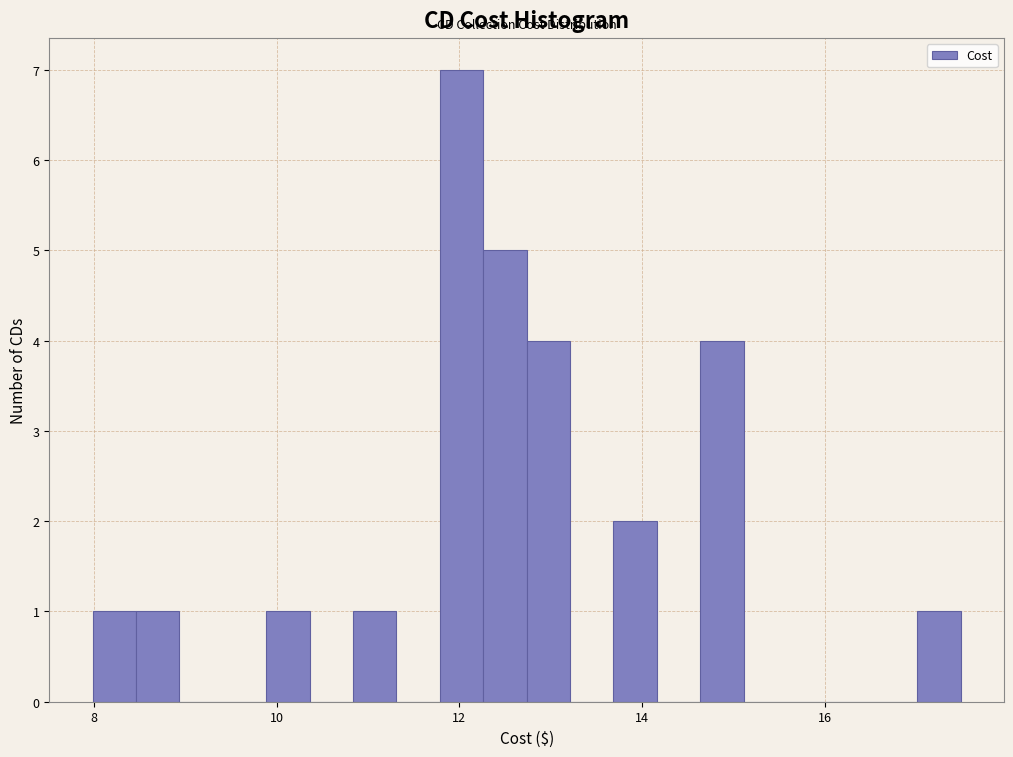

Around what value on the x-axis is the tallest bar? Give the approximate position of its centre, as read against the axis.

12.0